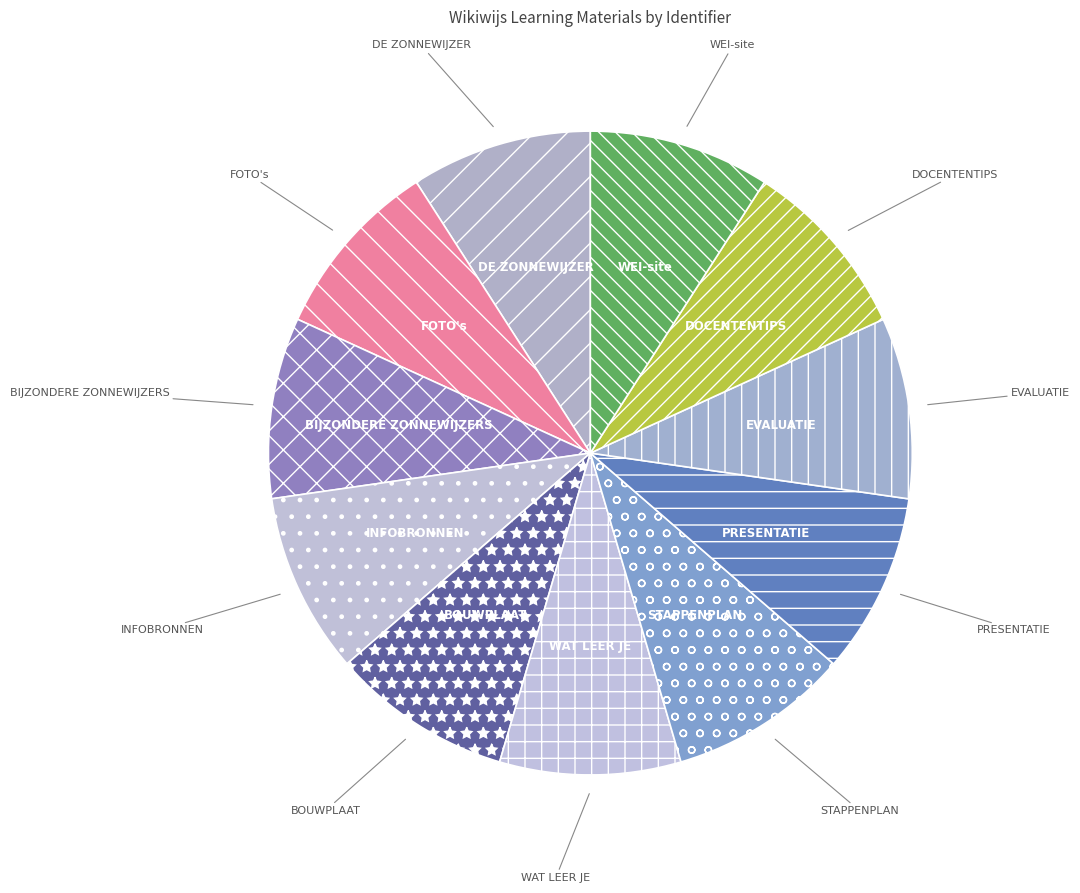

Is there a majority slice in this chart?

No